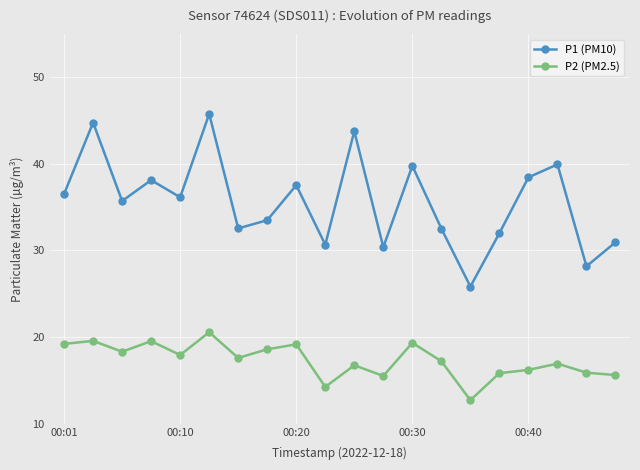

Which series has the largest range (max minus min)?

P1 (PM10)